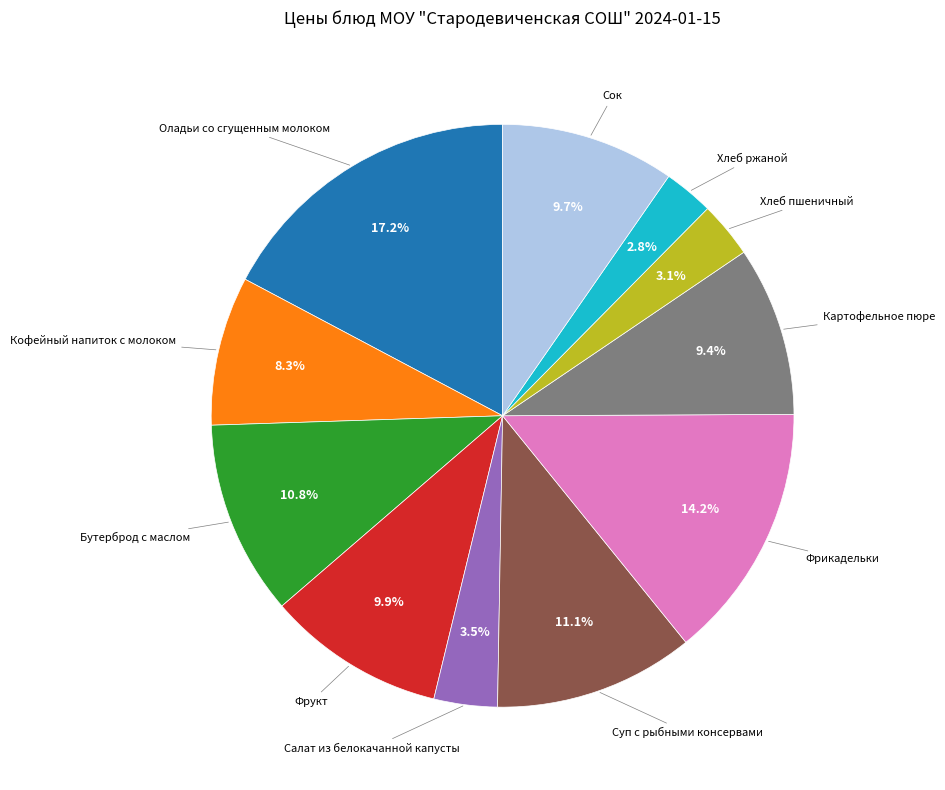

Is there a majority slice in this chart?

No